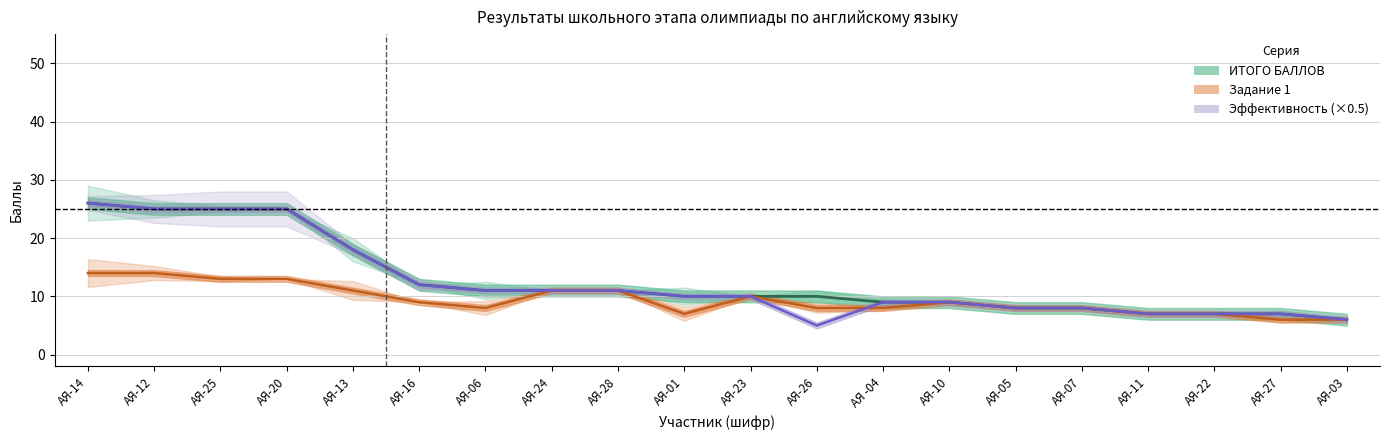

How many lines are shown in the chart?

3